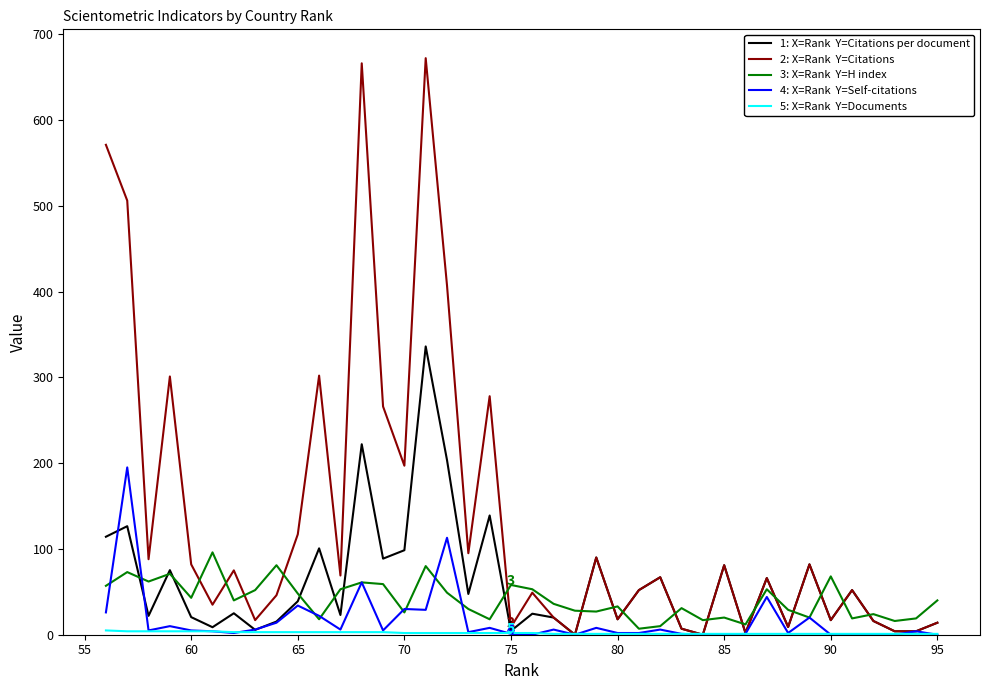

What is the average value of the 1: X=Rank  Y=Citations per document series?

58.5